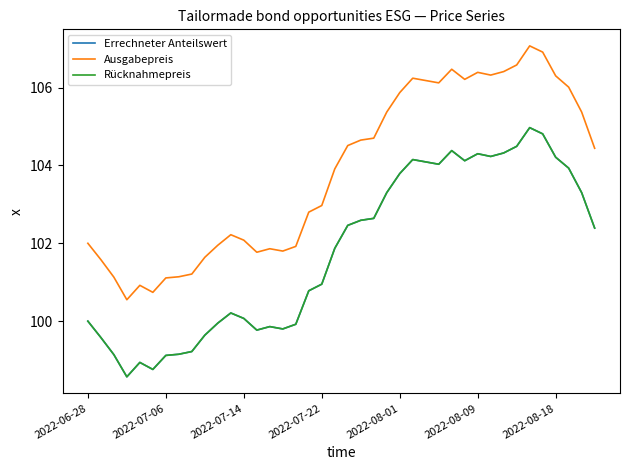

What is the smallest value displayed?

98.6